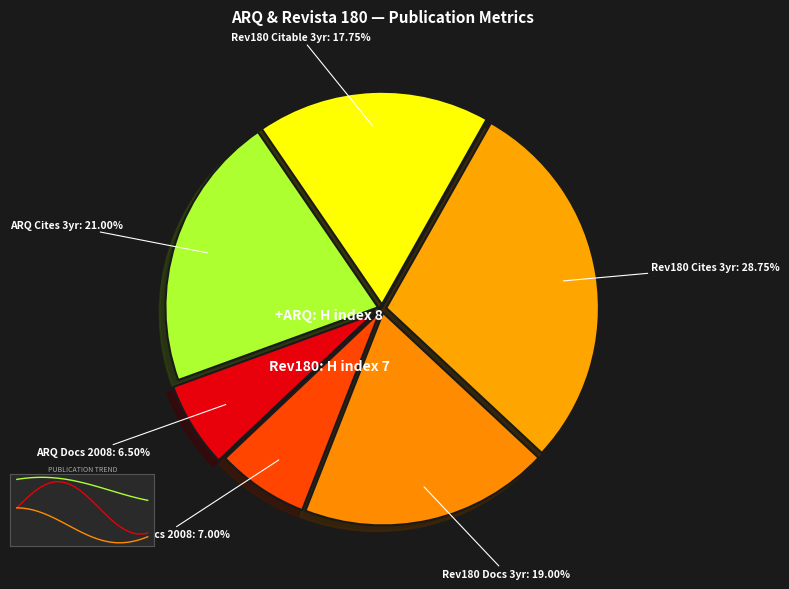

To the nearest percent, what is the average slice percentage?

17%